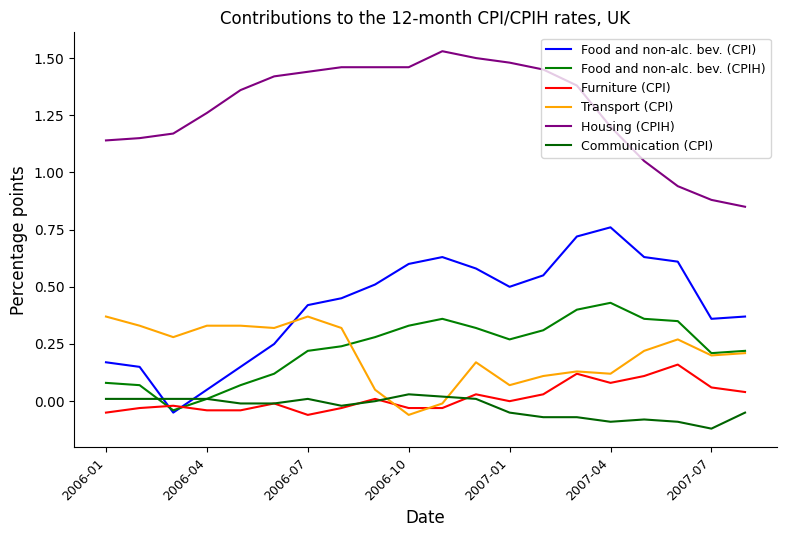

True or false: Furniture (CPI) and Housing (CPIH) cross at least once.

False